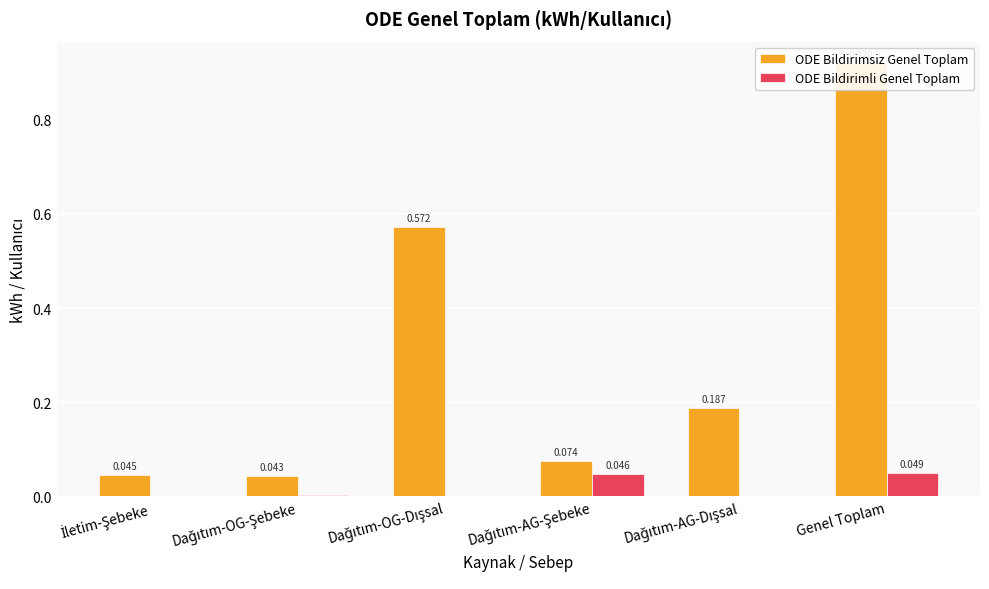

Where is ODE Bildirimli Genel Toplam nearest to the value 0?

İletim-Şebeke